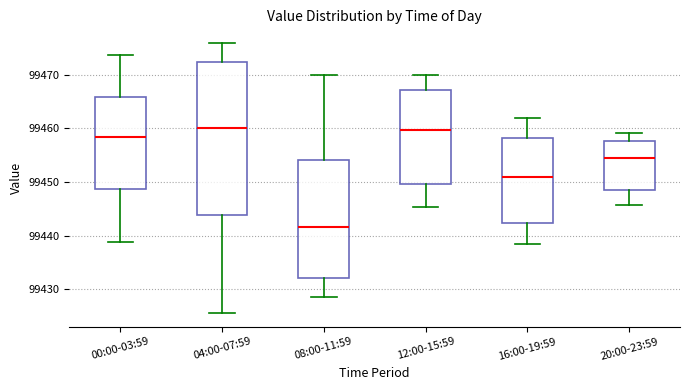

Where is the lower edge of the box for 04:00-07:59 on the y-axis? The values are not printed on the chart, so give them approximately, as read against the axis.

99444